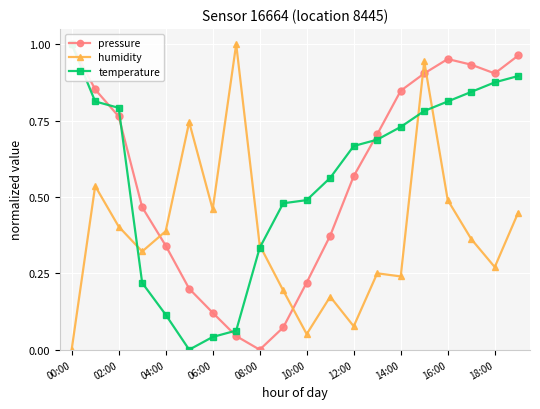

What are all the series names shown in the legend?

pressure, humidity, temperature